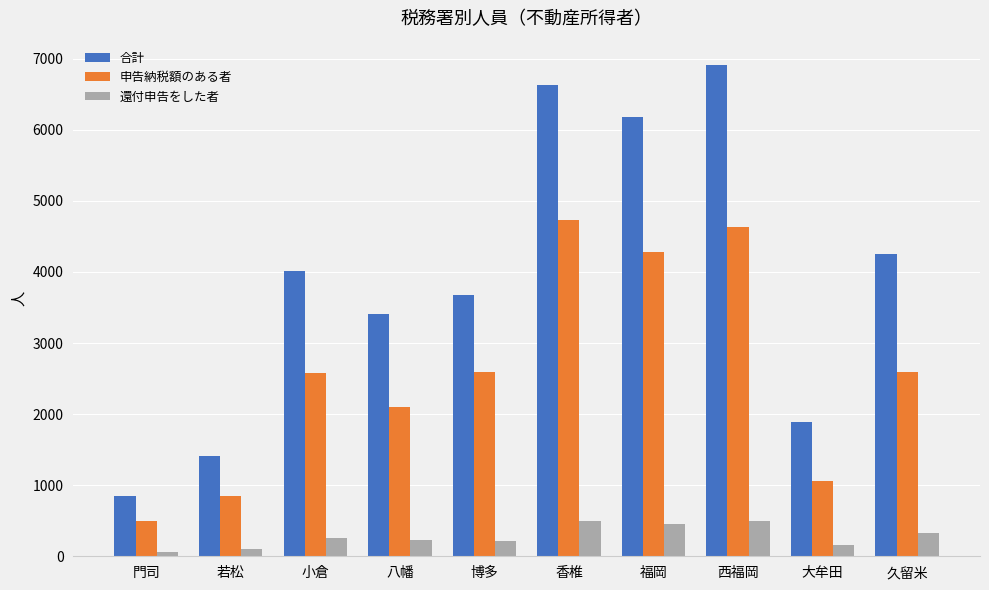

Are the bars grouped side by side (vs. stacked)?

Yes